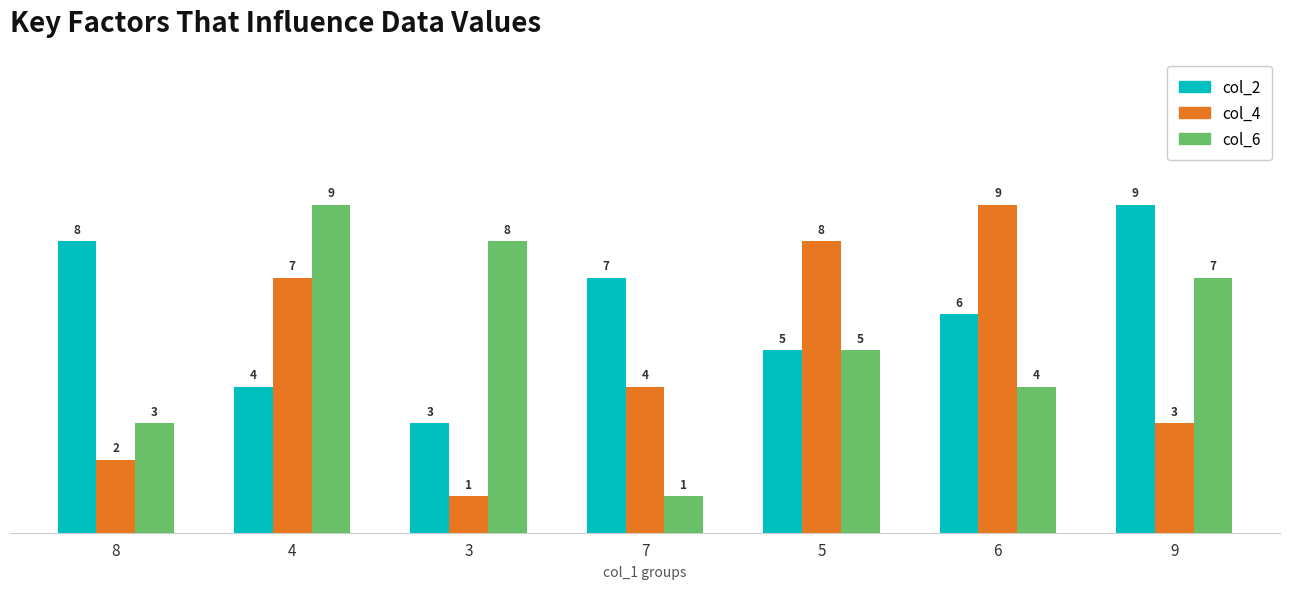

Are the bars grouped side by side (vs. stacked)?

Yes